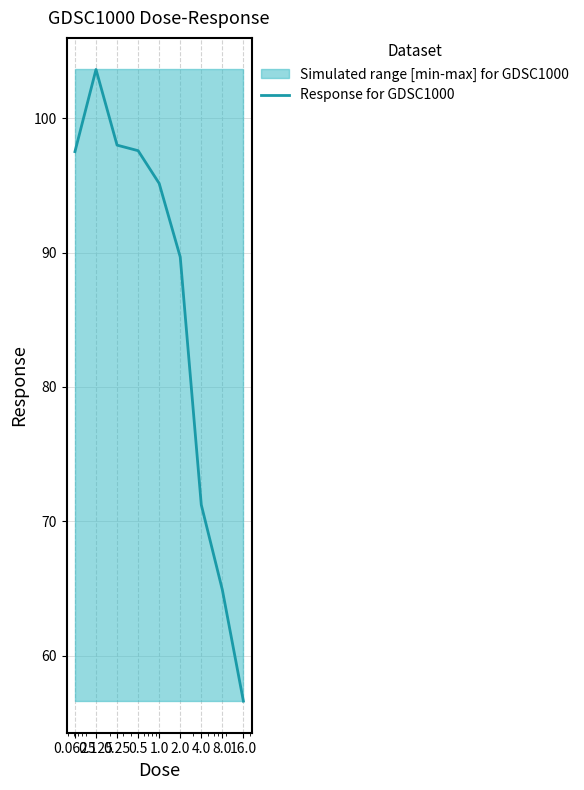

What is the difference between the second highest and minimum values?

41.4